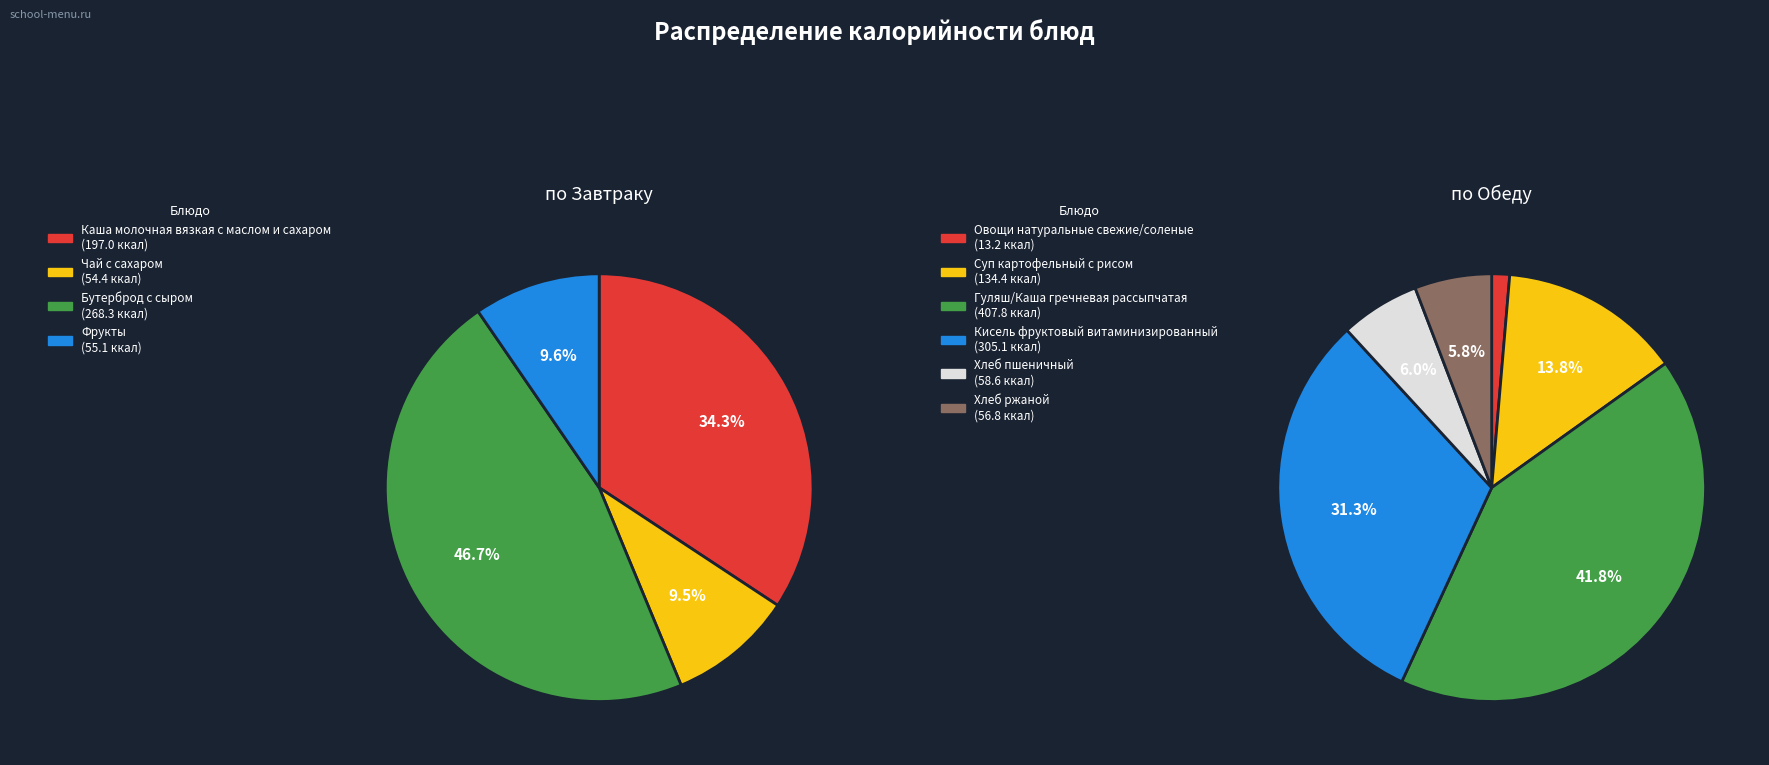

Does Фрукты account for over 50% of the chart?

No